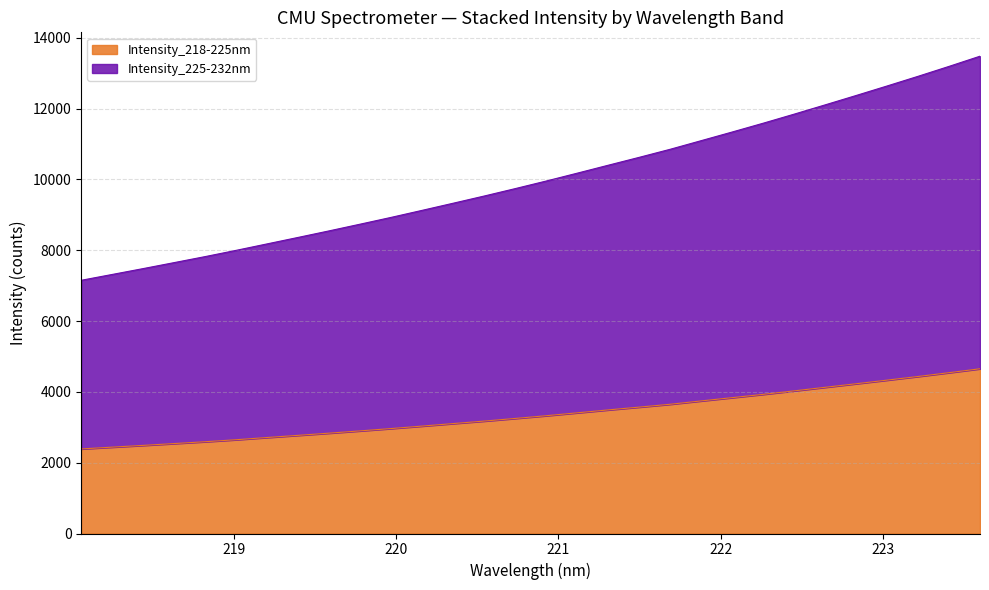

List the series in order of their peak value, lowest first.

Intensity_218-225nm, Intensity_225-232nm